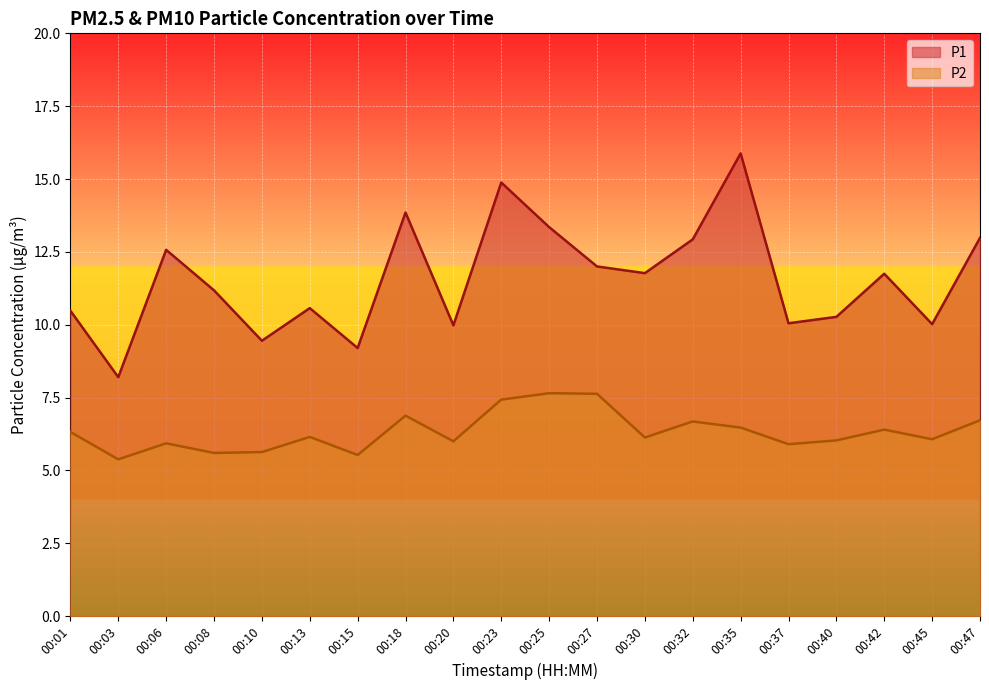

At which category does the chart reach its minimum across all series?

00:03